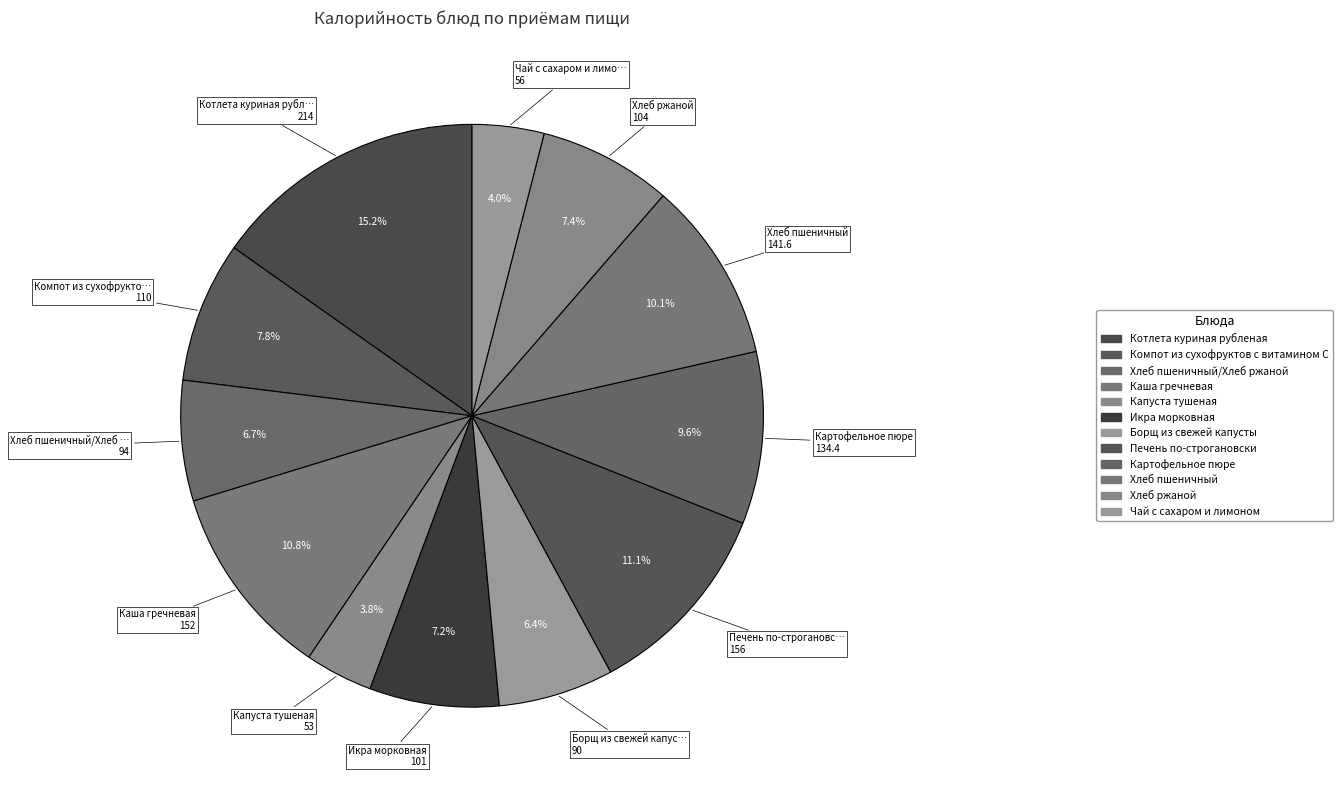

Count the number of slices in the pie.

12